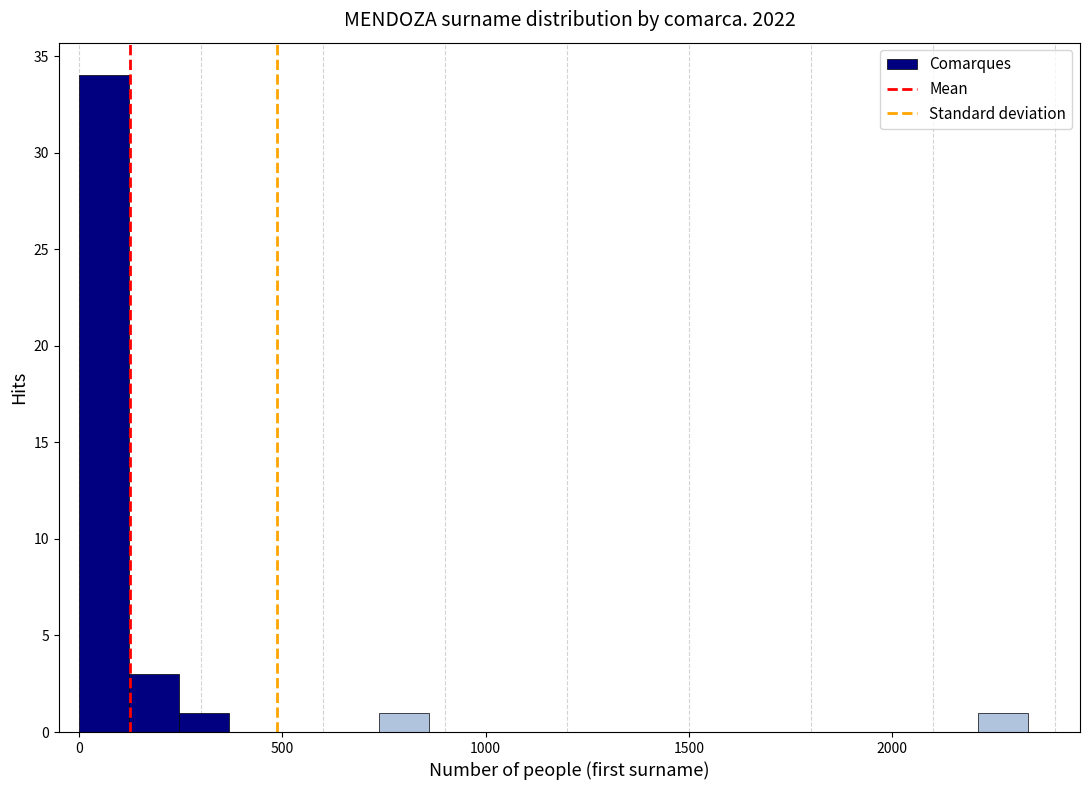

Read against the x-axis, roughly where is the centre of the tallest bar?

50